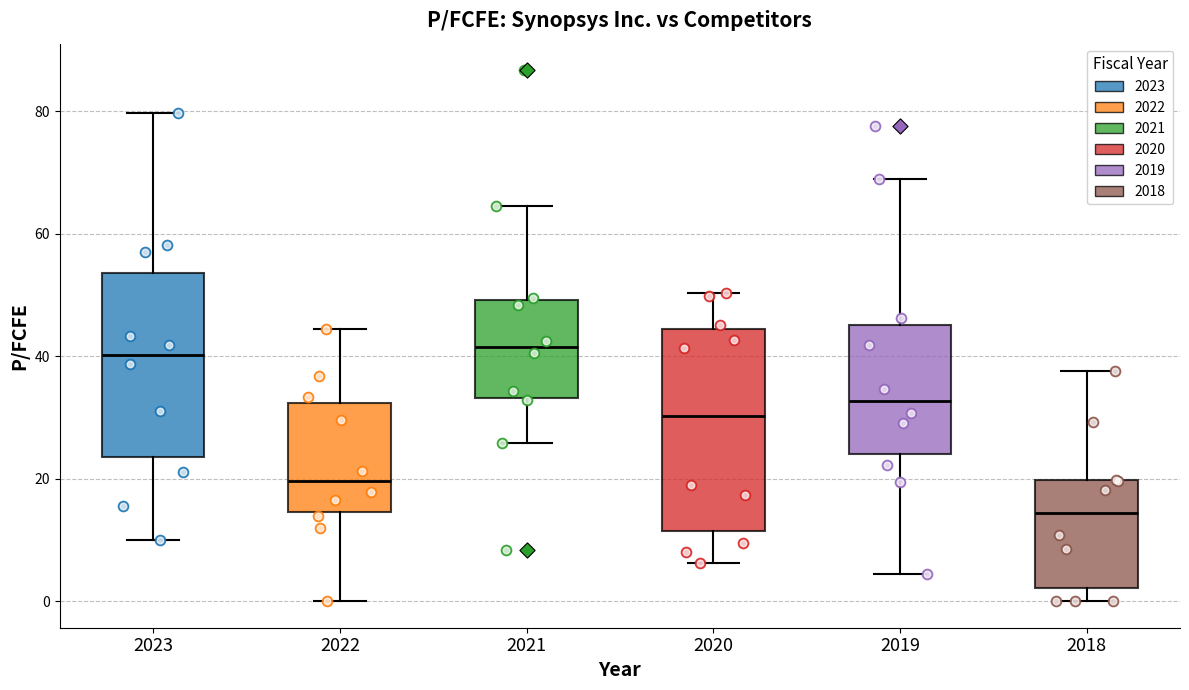

Reading left to right, transcribe this box plot: for each box, give where its median line is, the range the box spans, and where its two whiskers end, as read against the y-axis. The values are not printed on the chart, so give them approximately, as read against the axis.

2023: median 40, box 24 to 54, whiskers 10 to 80
2022: median 20, box 14 to 32, whiskers 0 to 44
2021: median 42, box 34 to 50, whiskers 26 to 64
2020: median 30, box 12 to 44, whiskers 6 to 50
2019: median 32, box 24 to 46, whiskers 4 to 68
2018: median 14, box 2 to 20, whiskers 0 to 38